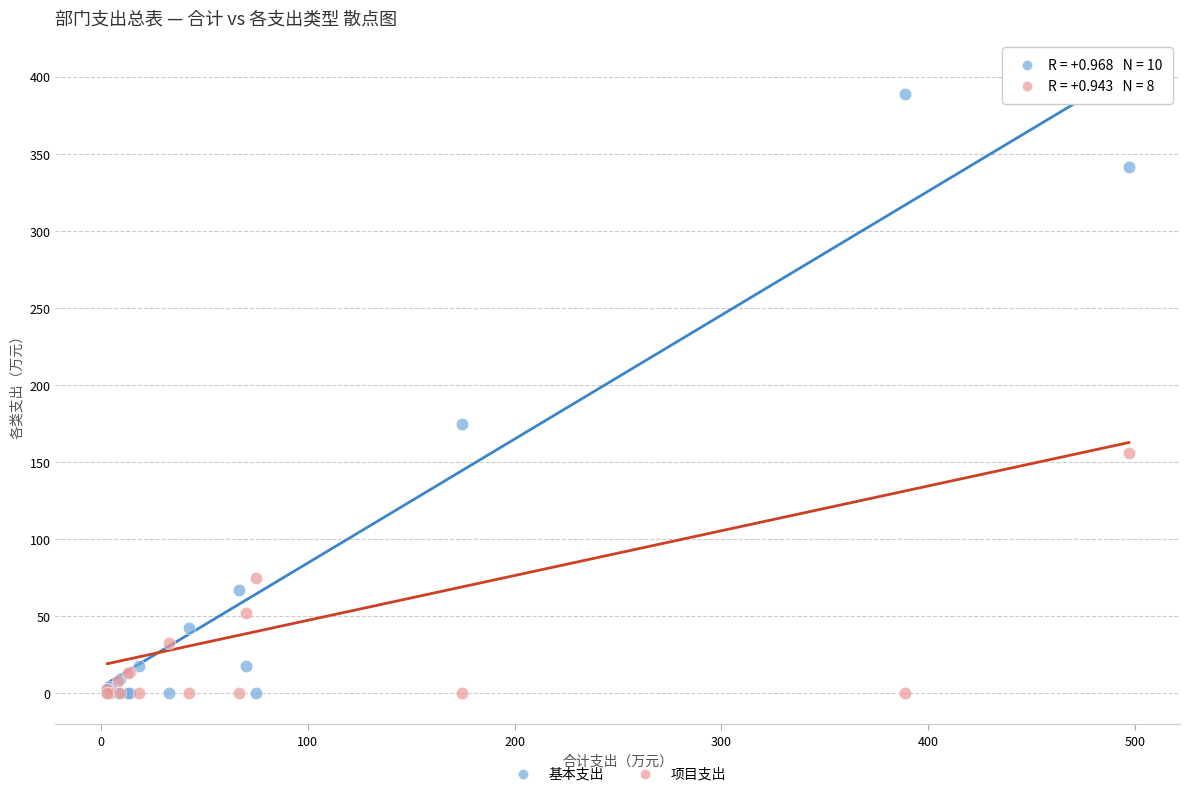

In the 基本支出 series, what Y value is closest to 194?

174.6